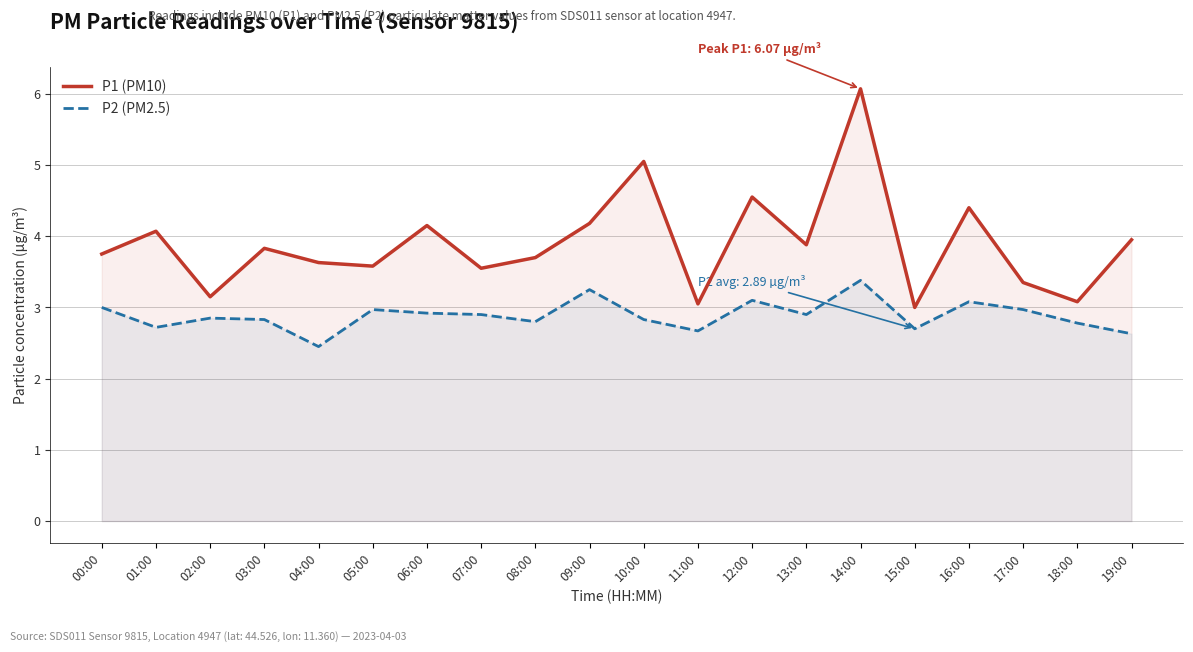

At how many categories does at least one series exceed 5?

2